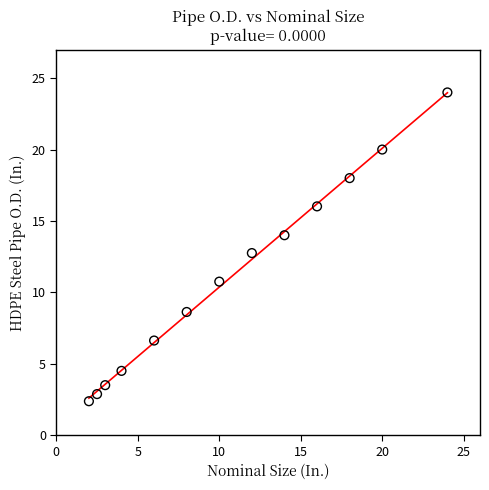

What is the range of Y values (max minus min)?

21.6